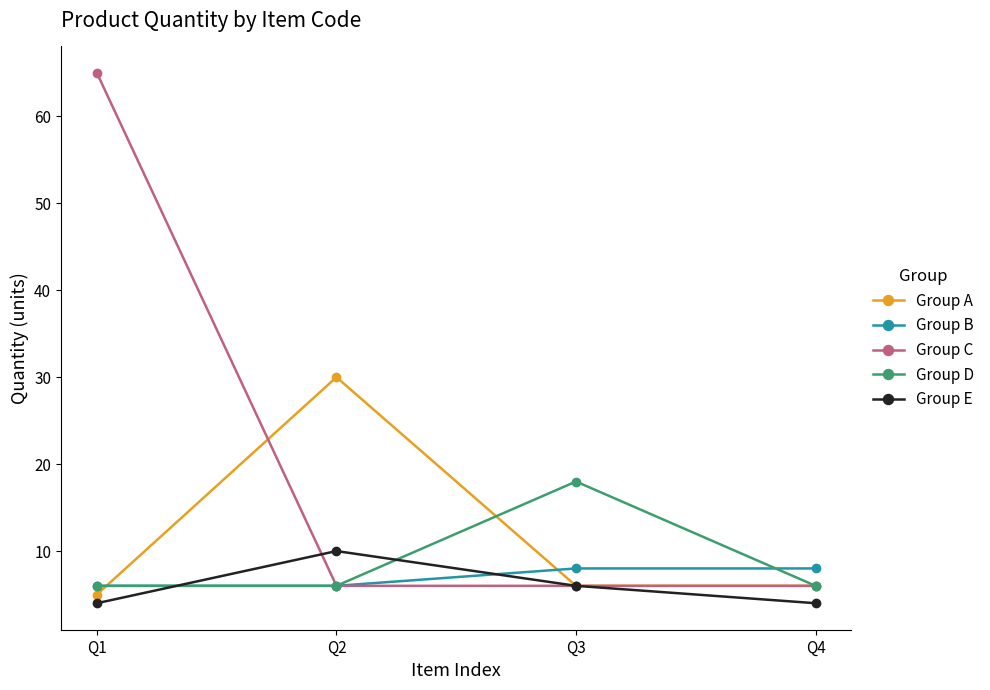

Which category has the highest value in the Group E series?

Q2